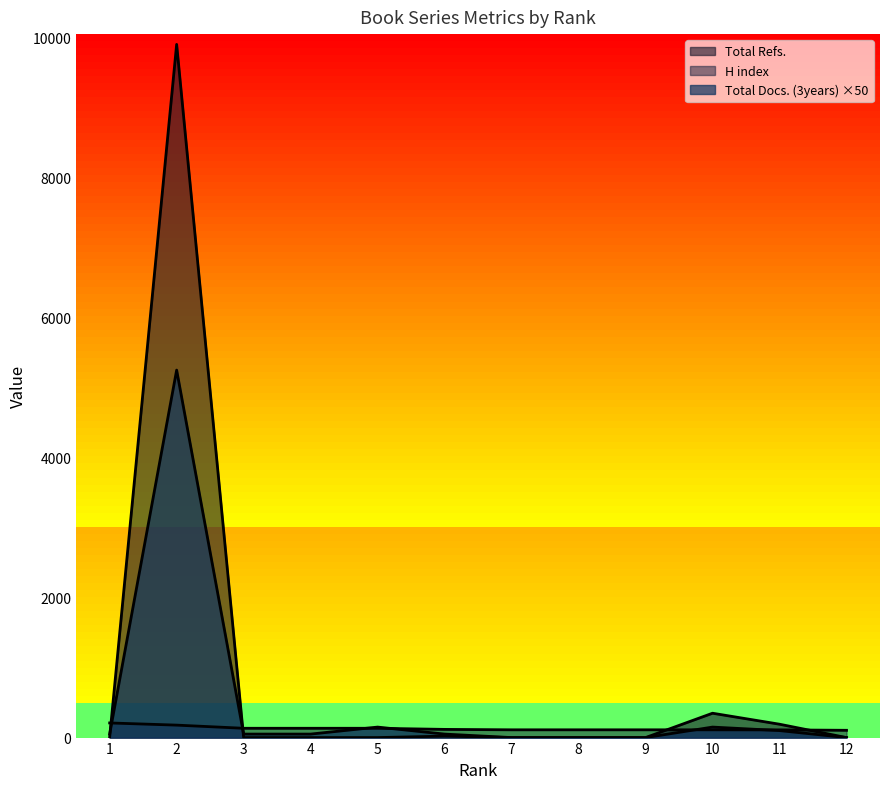

Where is Total Refs. nearest to the value 4951?

10